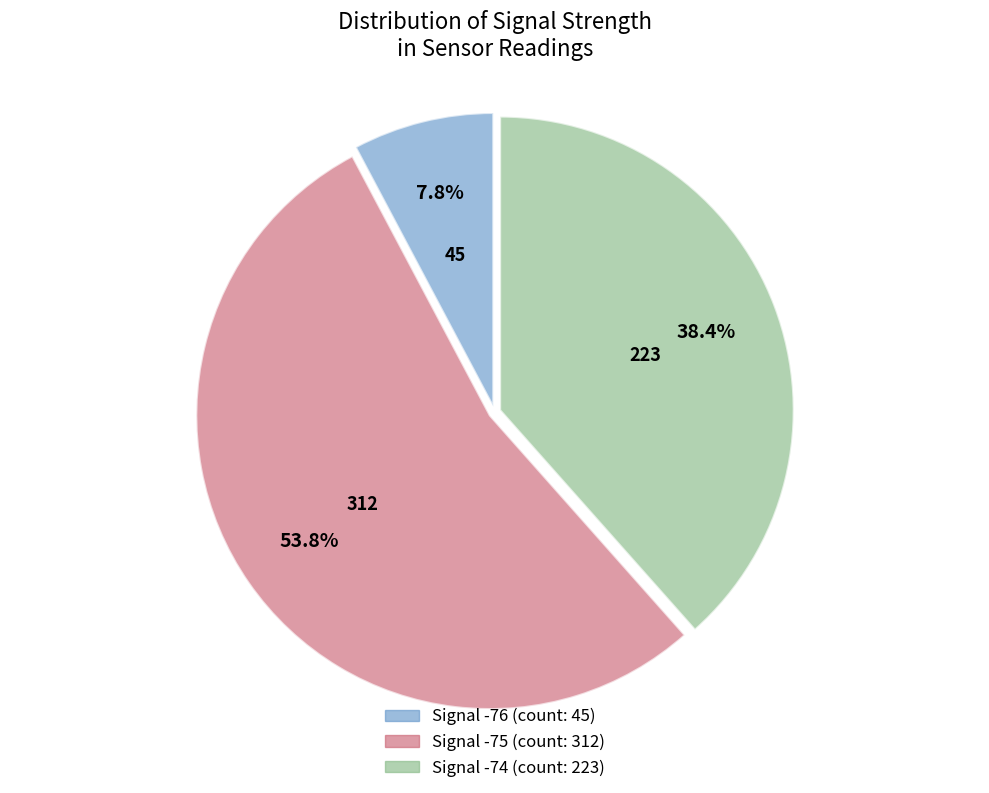

Is there any slice that represents more than half of the pie?

Yes